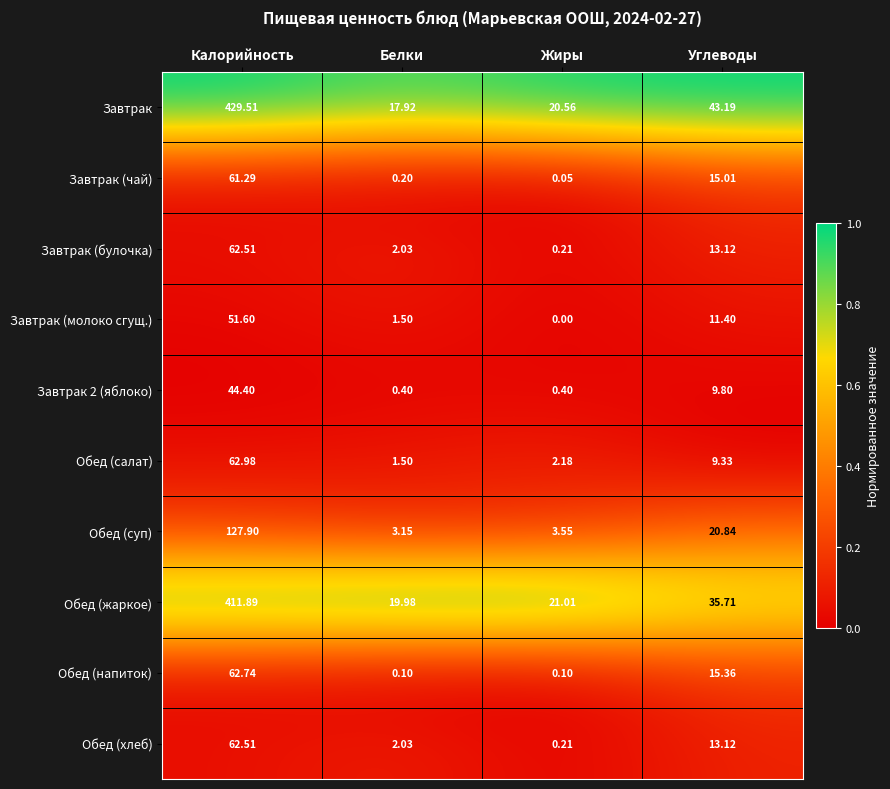

At which label is Завтрак (булочка) closest to 31?

Углеводы